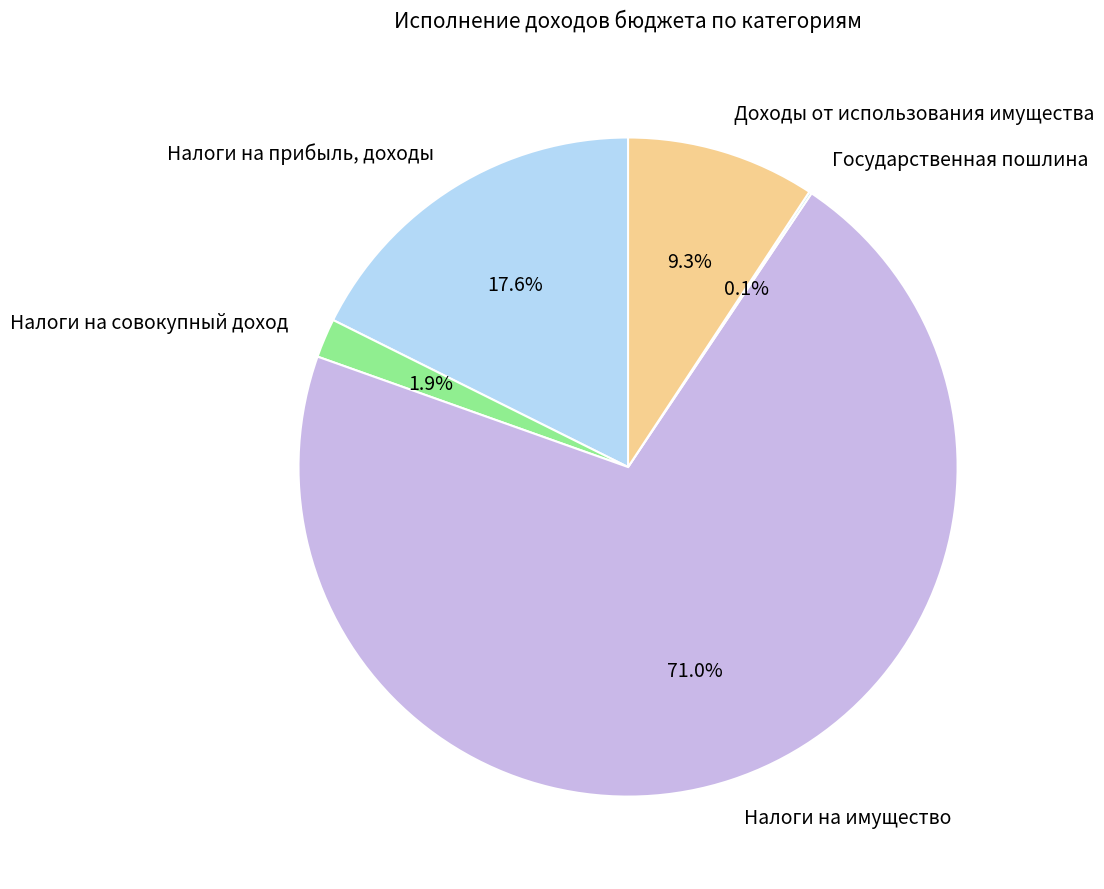

Between Доходы от использования имущества and Налоги на имущество, which is larger?

Налоги на имущество